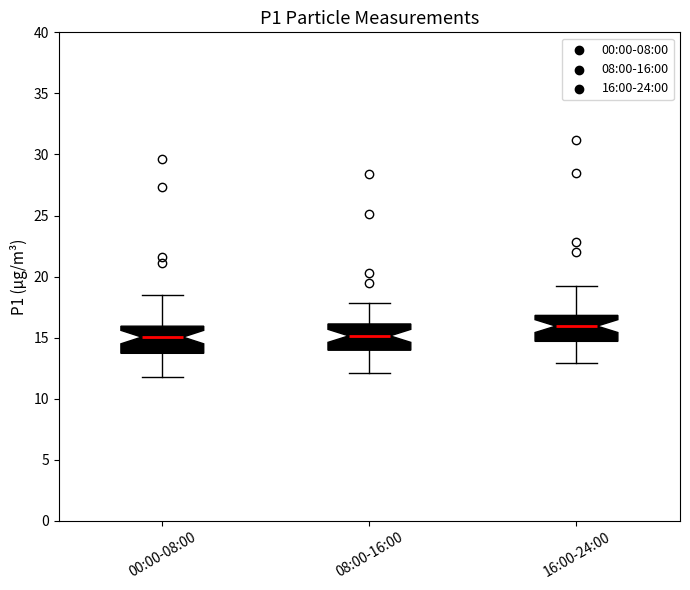

Reading left to right, read every box against the y-axis: the position of its median line, the range the box covers, and the ends of its whiskers. The values are not printed on the chart, so give them approximately, as read against the axis.

00:00-08:00: median 15.0, box 13.5 to 16.0, whiskers 12.0 to 18.5
08:00-16:00: median 15.0, box 14.0 to 16.0, whiskers 12.0 to 18.0
16:00-24:00: median 16.0, box 14.5 to 17.0, whiskers 13.0 to 19.0